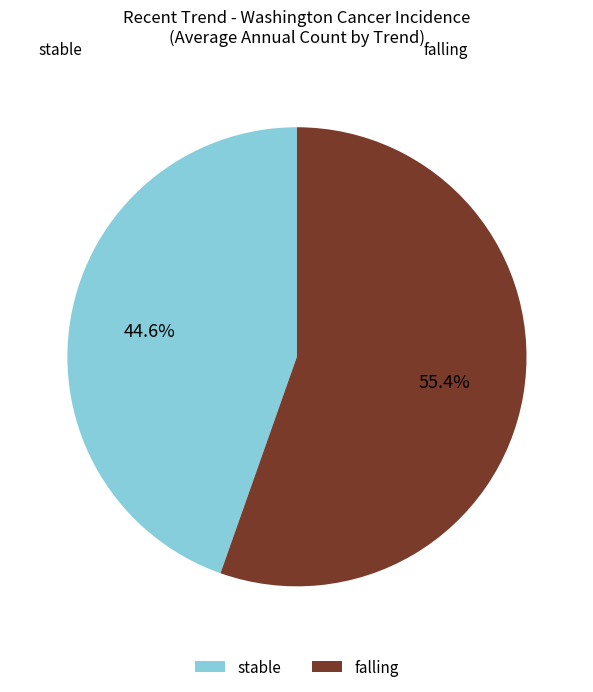

The stable slice represents 45% of the pie. True or false?

True